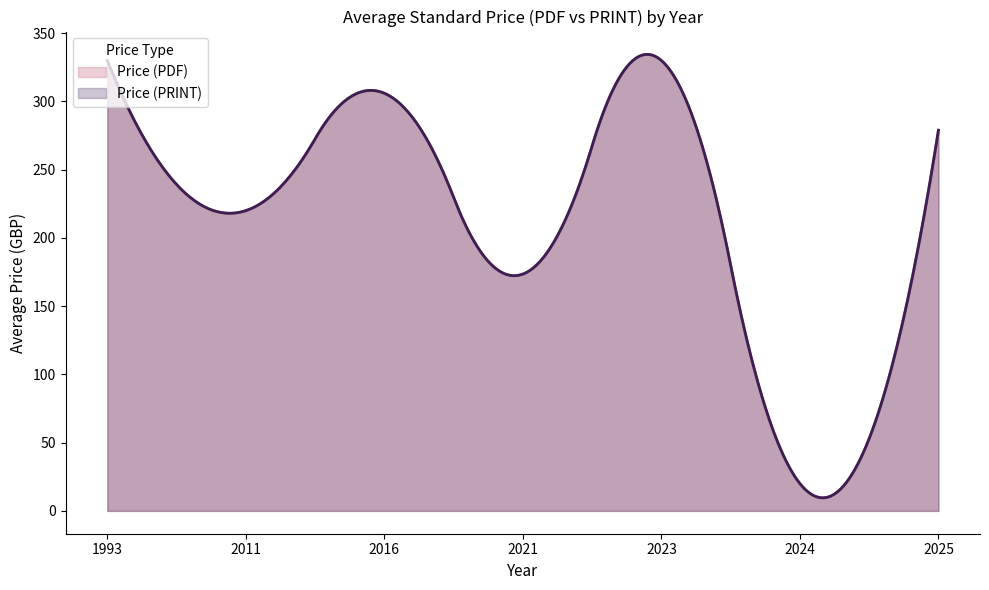

Does the chart display data point markers on the line(s)?

No